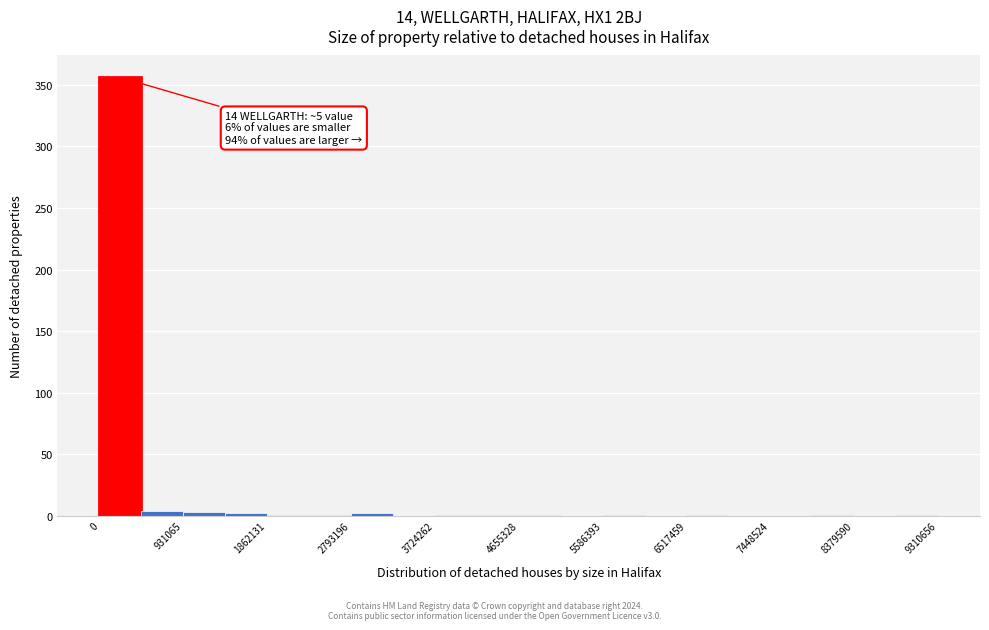

Which range on the x-axis has the tallest bar?

0 to 500000